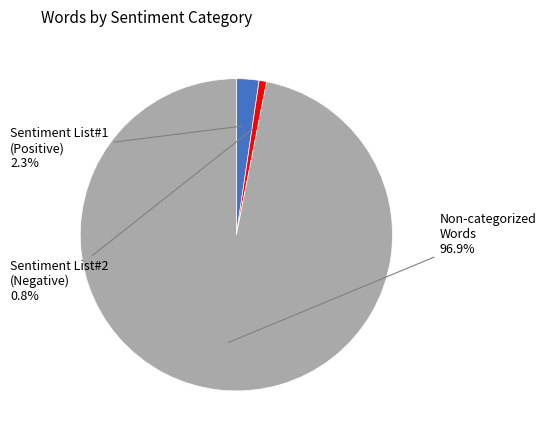

Is there a majority slice in this chart?

Yes